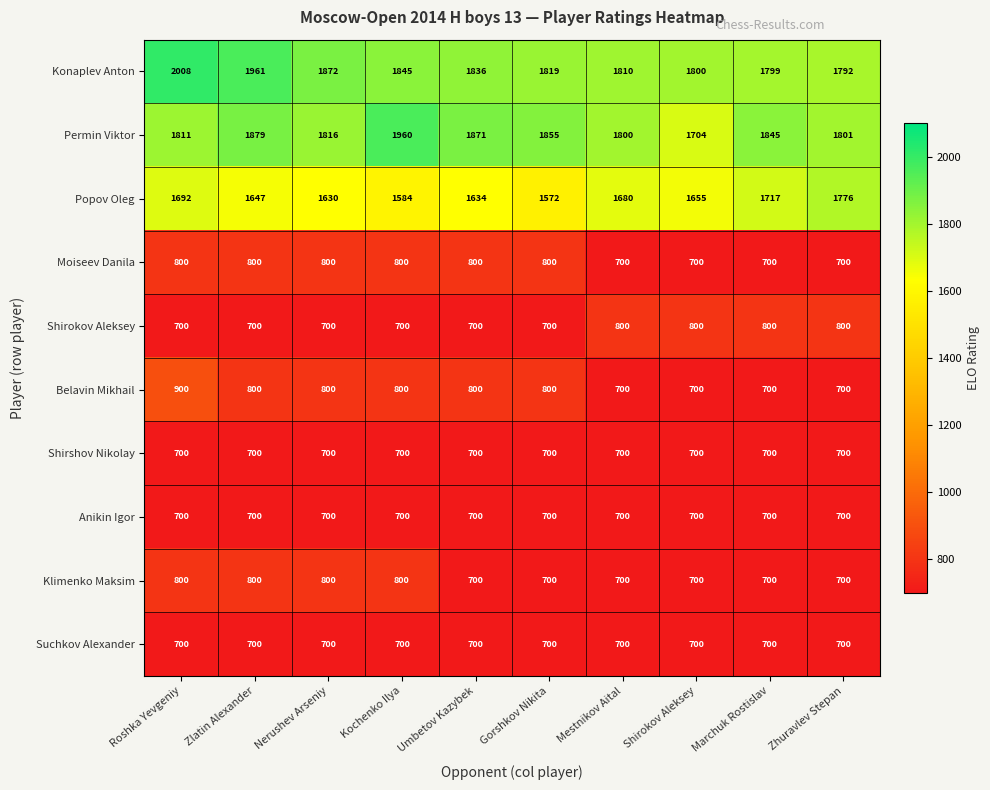

What is the maximum value shown in the chart?

2008